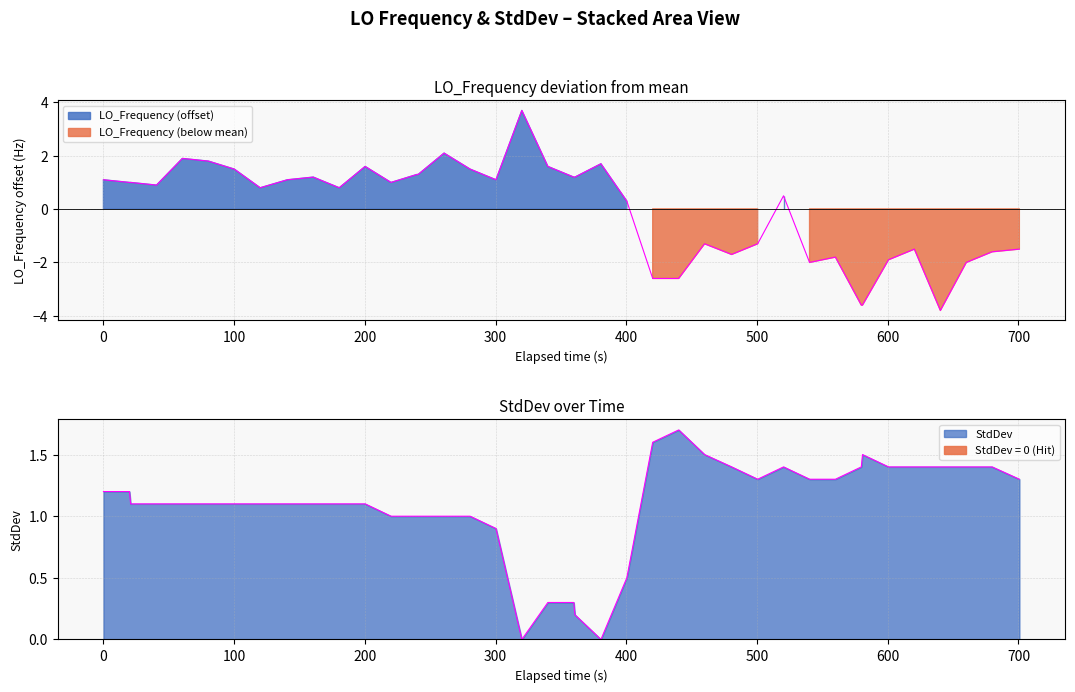

How many interior local valleys does the LO_Frequency series have?

8